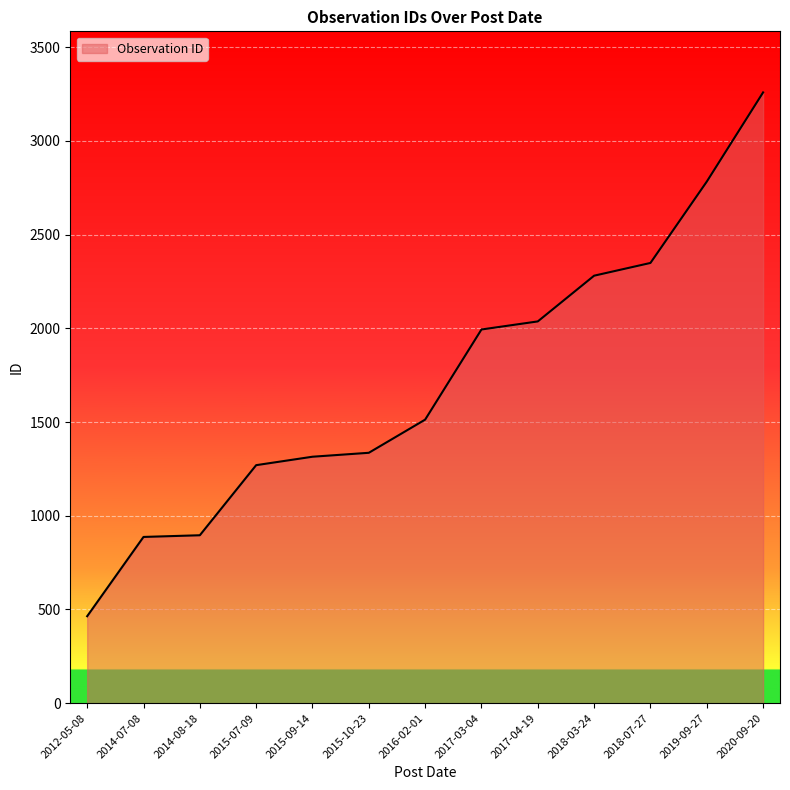

What is the difference between the maximum and minimum values?

2795